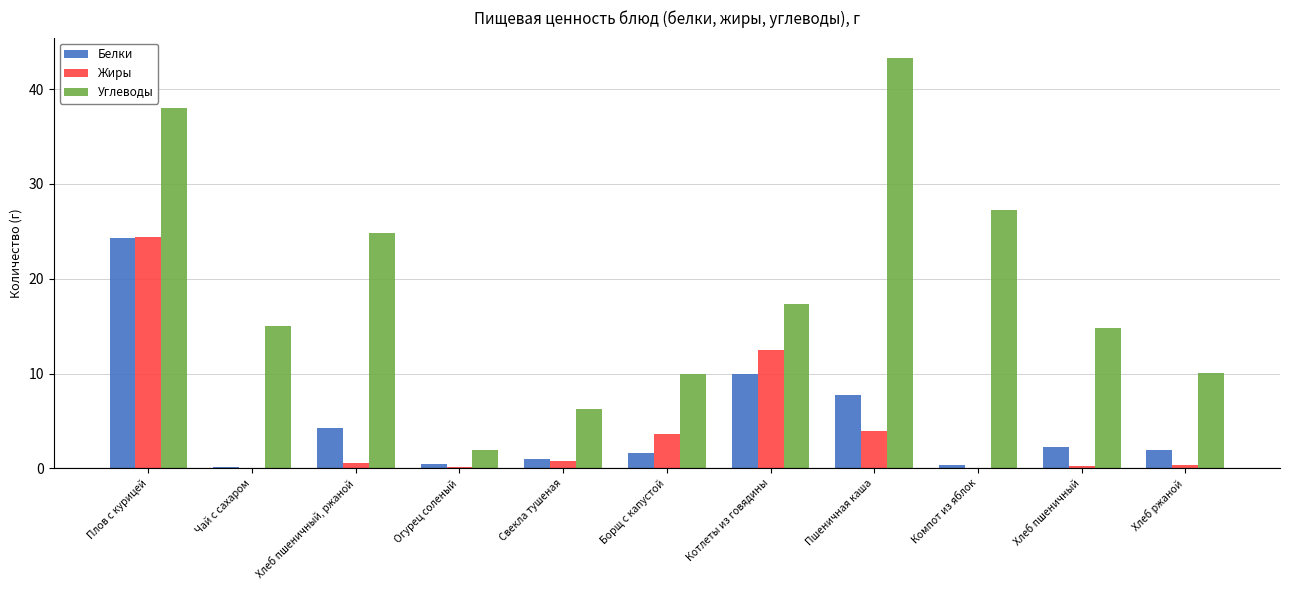

How many distinct data groups are displayed?

3